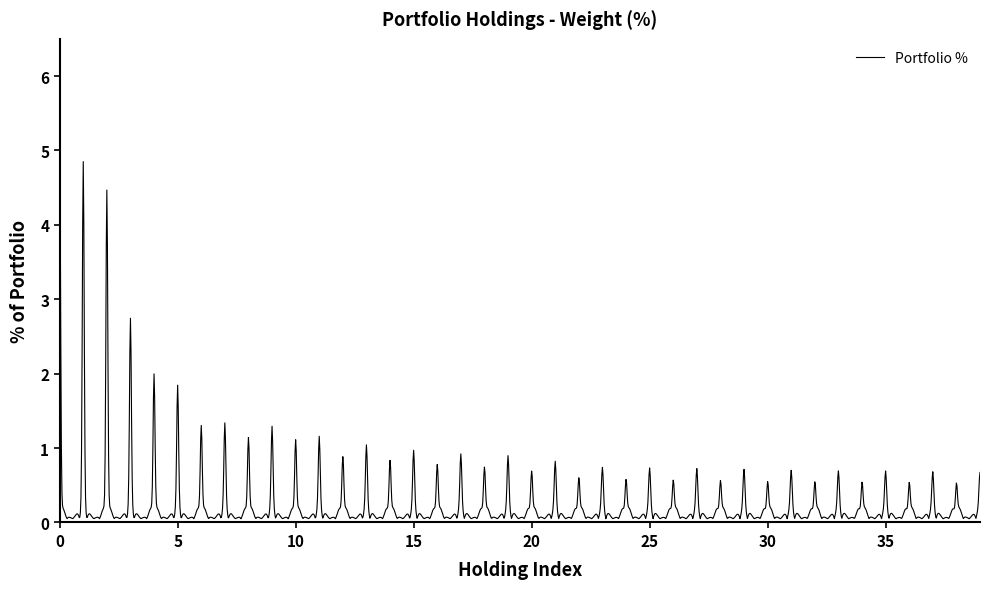

What is the difference between the maximum and minimum values?

5.0